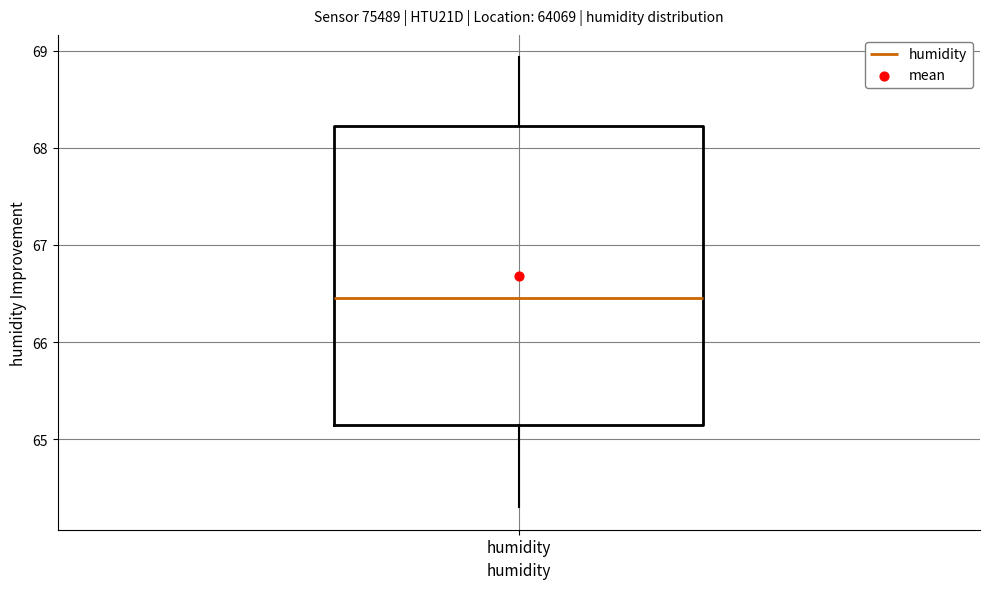

Read this box plot against the y-axis: the position of the median line, the range covered by the box, and the ends of both whiskers. The values are not printed on the chart, so give them approximately, as read against the axis.

median 66.5, box 65.2 to 68.2, whiskers 64.3 to 68.9